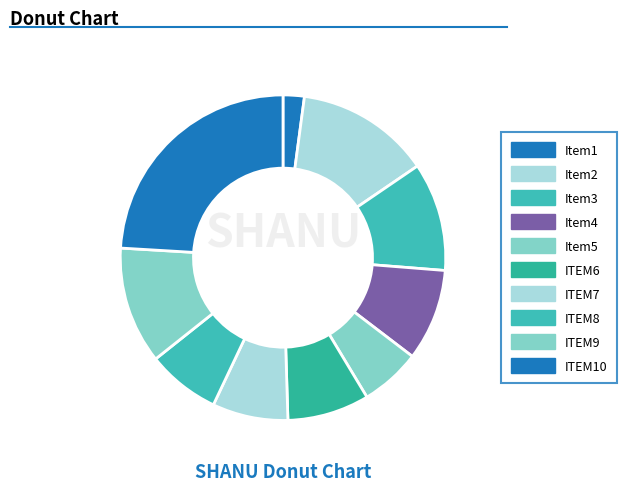

How many slices are in this pie chart?

10